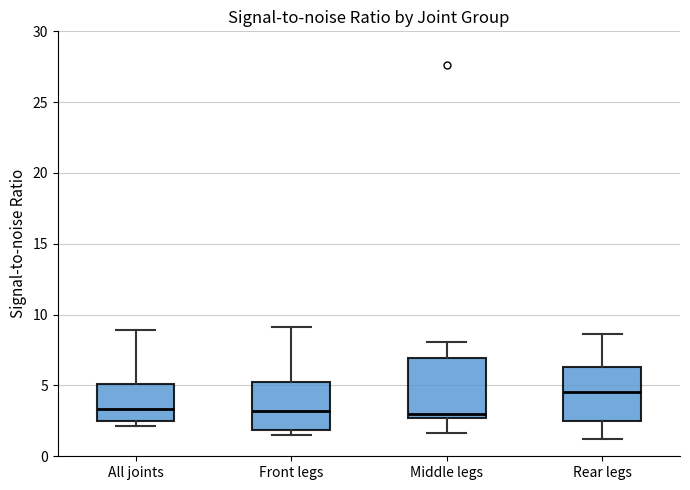

Reading left to right, read every box against the y-axis: the position of its median line, the range the box covers, and the ends of its whiskers. The values are not printed on the chart, so give them approximately, as read against the axis.

All joints: median 3.5, box 2.5 to 5.0, whiskers 2.0 to 9.0
Front legs: median 3.0, box 2.0 to 5.0, whiskers 1.5 to 9.0
Middle legs: median 3.0, box 2.5 to 7.0, whiskers 1.5 to 8.0
Rear legs: median 4.5, box 2.5 to 6.5, whiskers 1.0 to 8.5